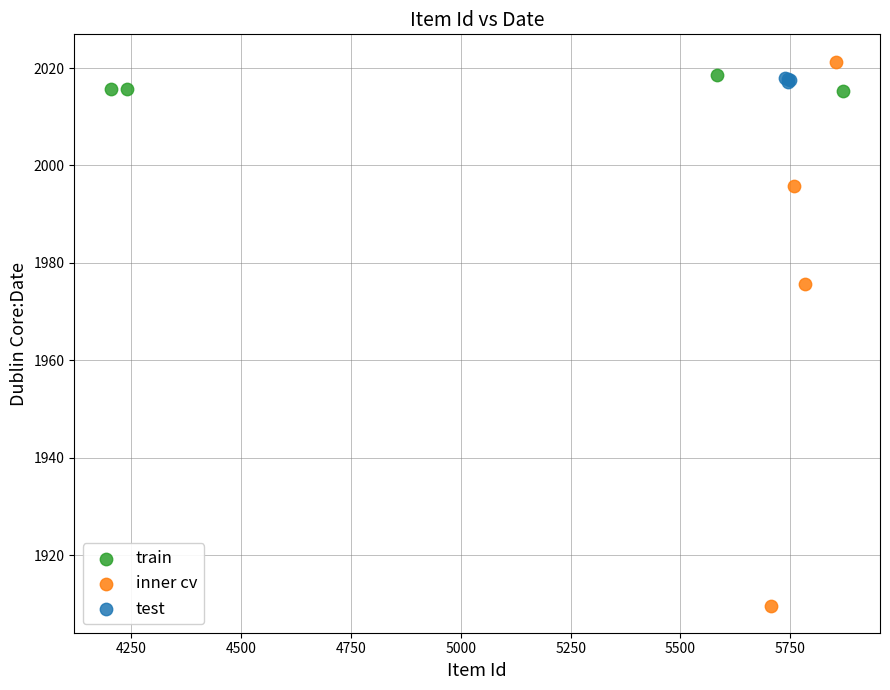

What are all the series names shown in the legend?

train, inner cv, test